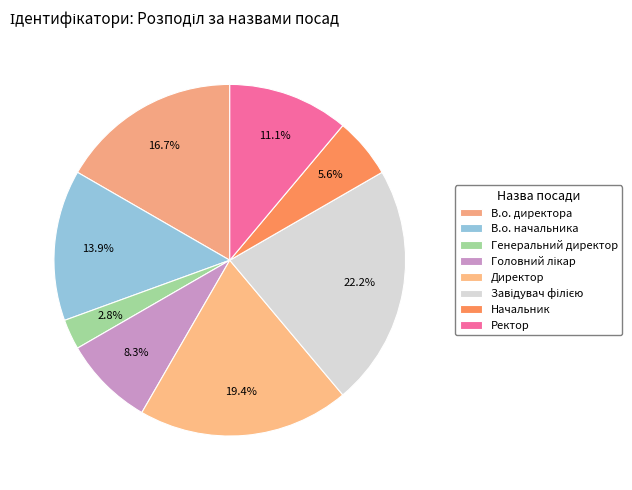

Is there a majority slice in this chart?

No